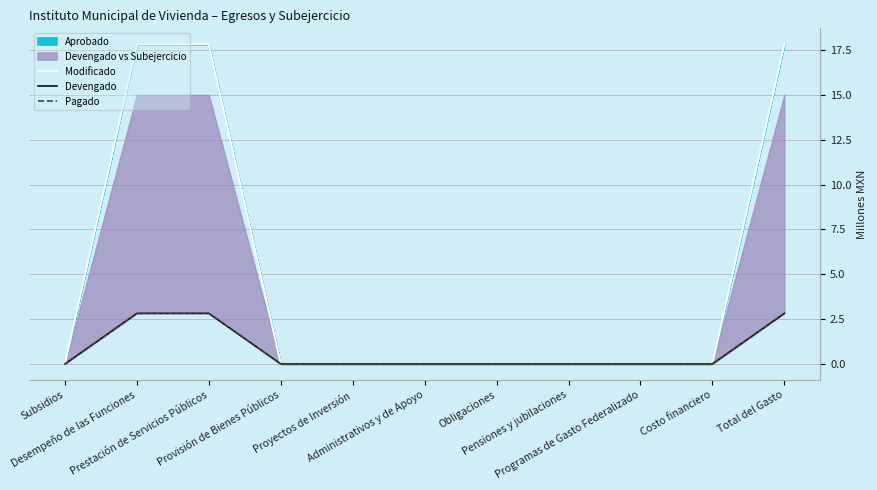

Which category has the lowest value in the Pagado series?

Subsidios